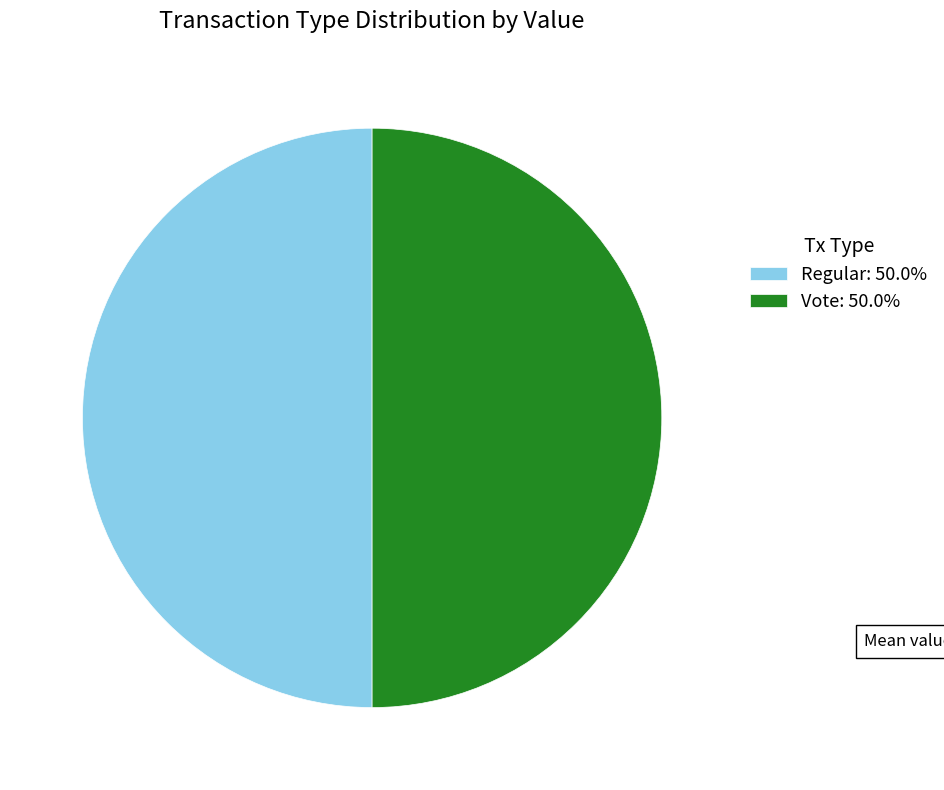

Approximately how many times larger is the value at Regular: 50.0% compared to Vote: 50.0%?

1.0